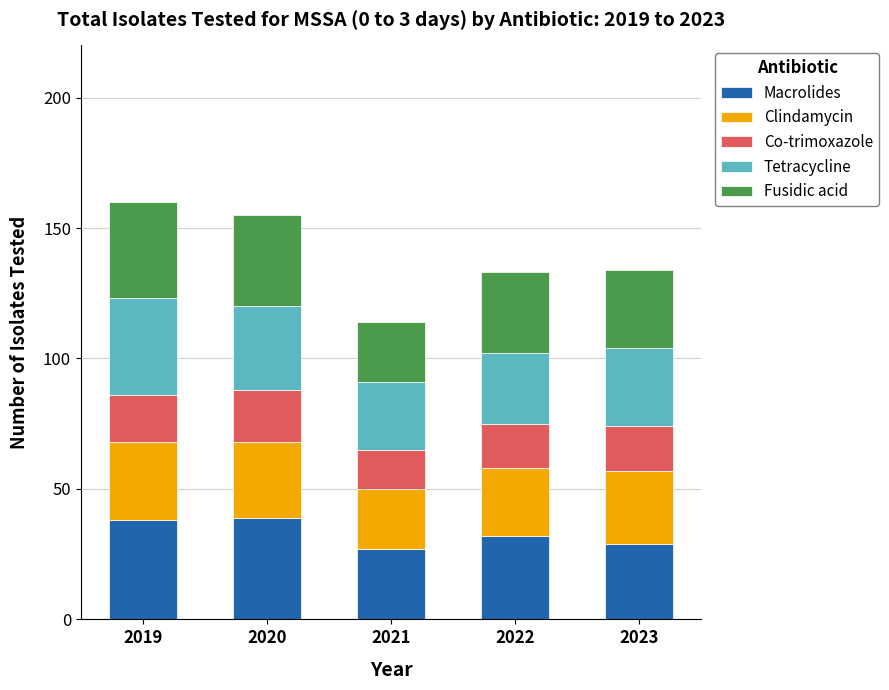

What is the minimum value for Macrolides?

27